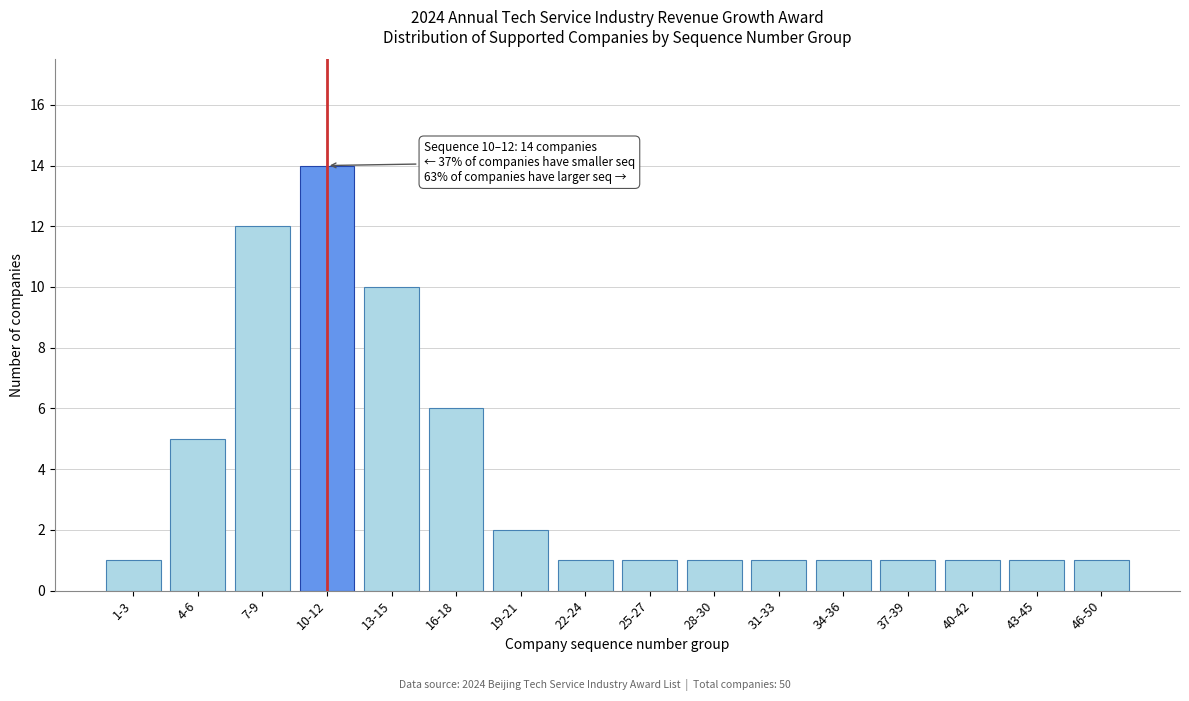

Reading left to right, transcribe all the data shown in this chart.

1-3=1	4-6=5	7-9=12	10-12=14	13-15=10	16-18=6	19-21=2	22-24=1	25-27=1	28-30=1	31-33=1	34-36=1	37-39=1	40-42=1	43-45=1	46-50=1